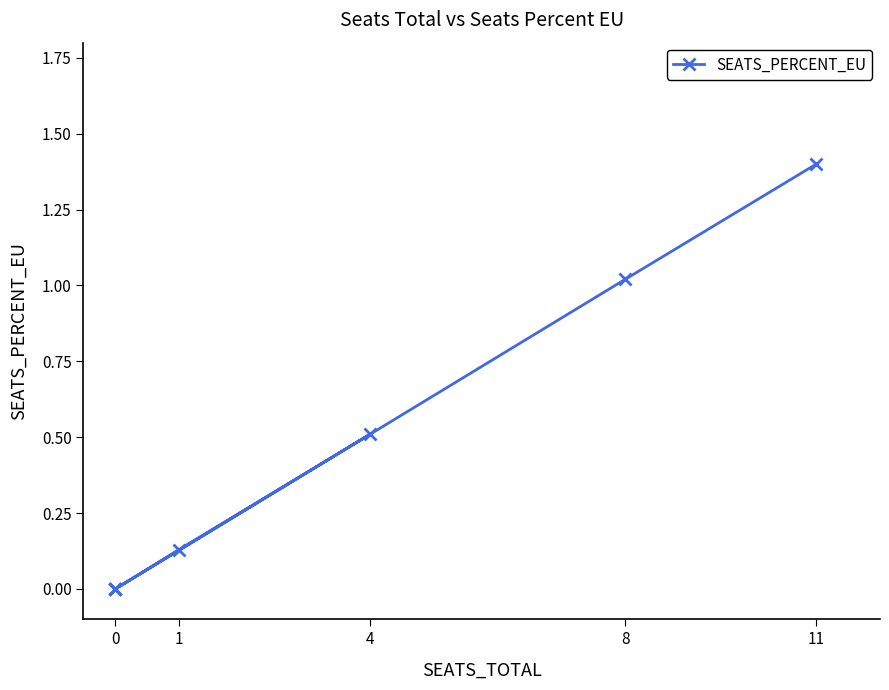

Count the number of data series in this chart.

1